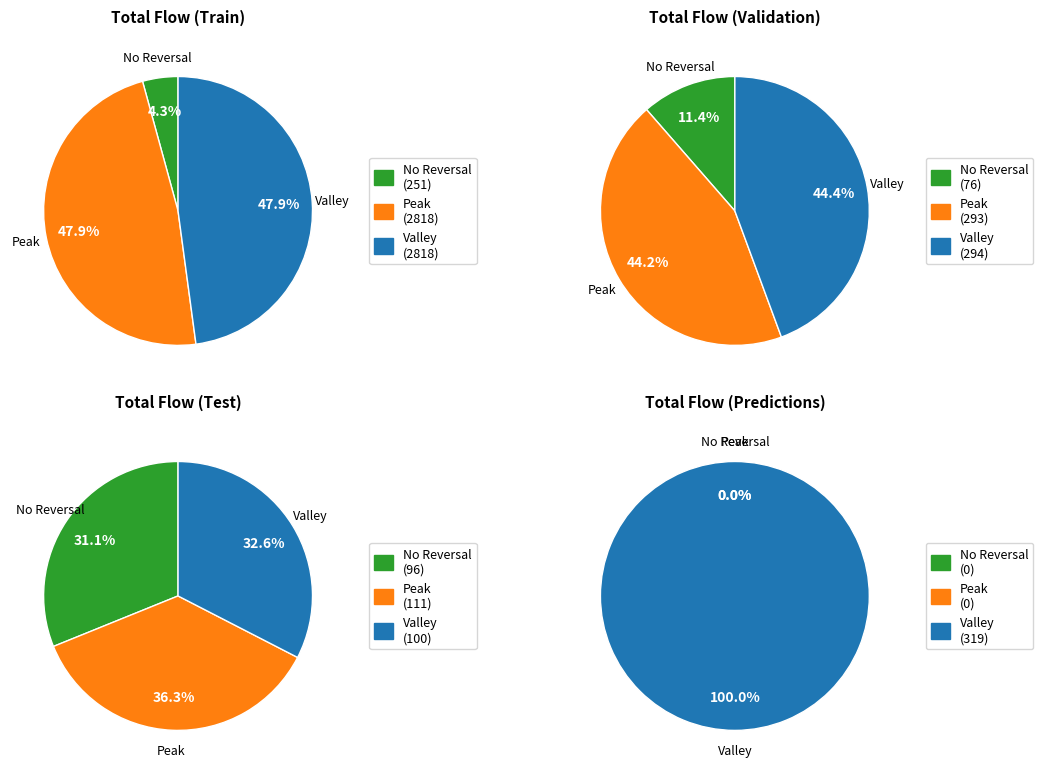

Is 8 the majority of the pie?

No